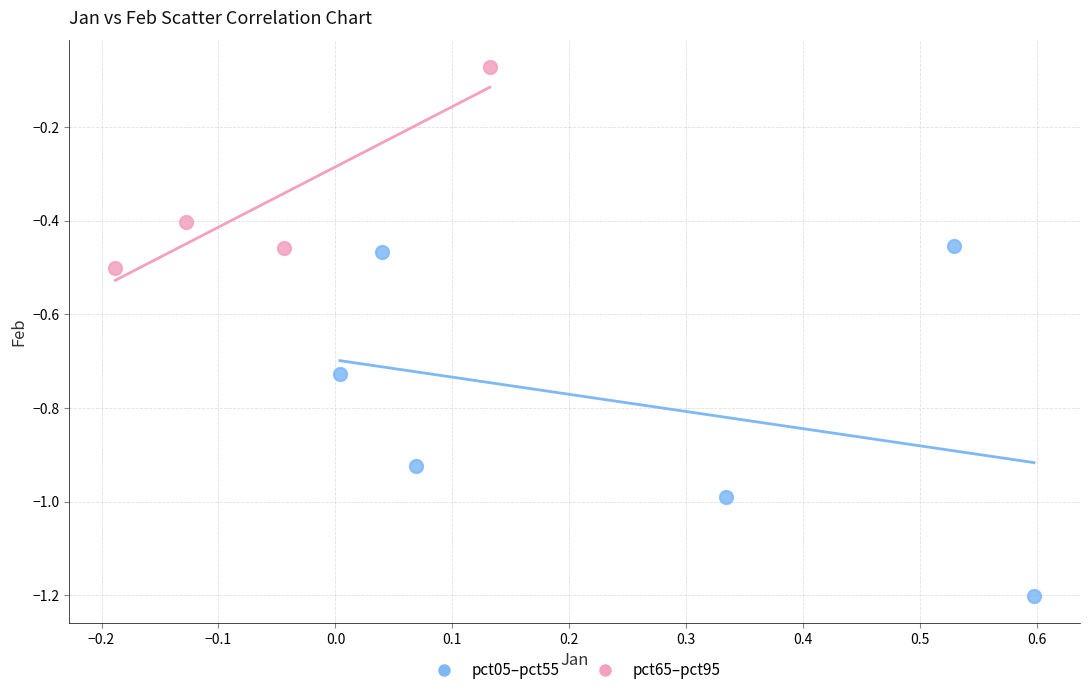

Which series reaches the minimum Y coordinate?

pct05–pct55